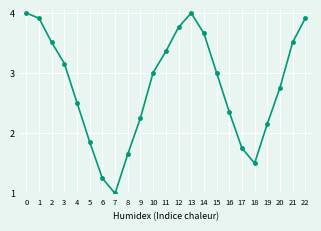

Where is the first local minimum?

7